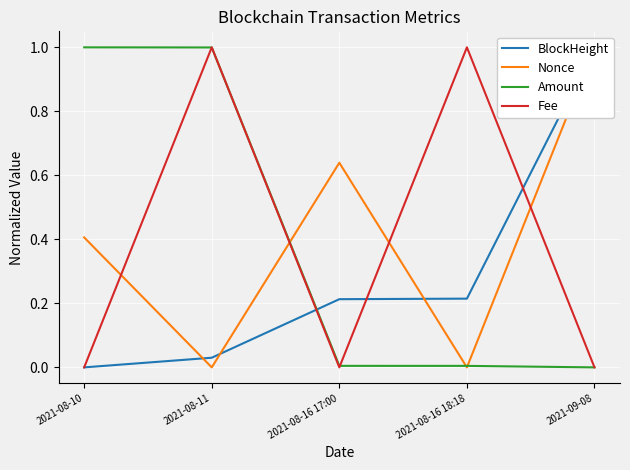

At how many categories does at least one series exceed 0?

5